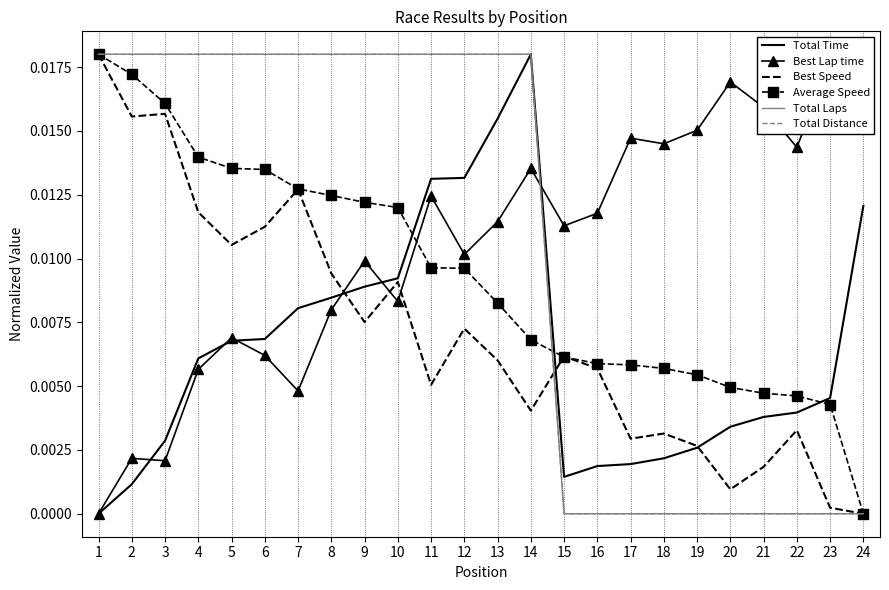

How many positive values does the Total Distance series have?

14